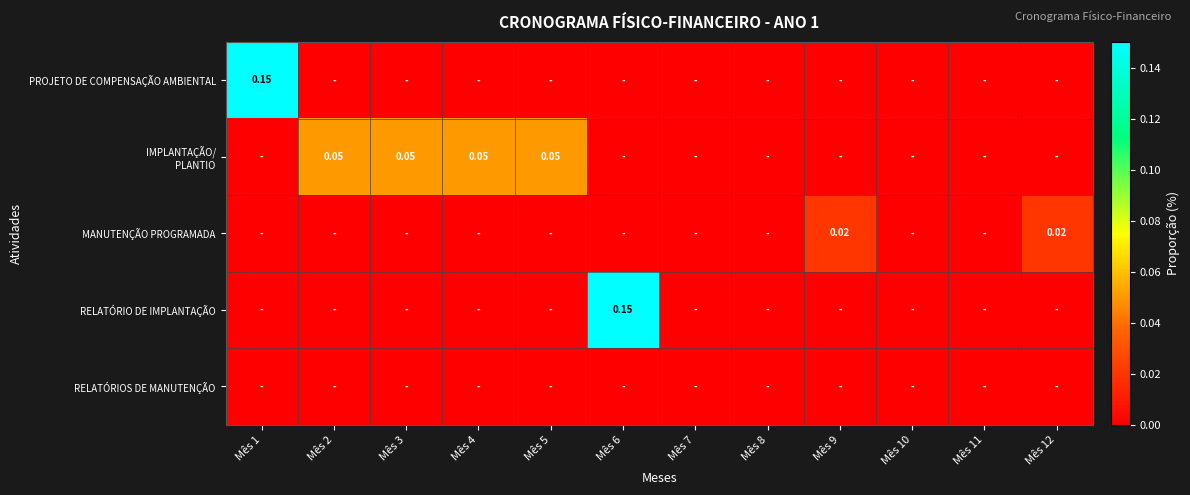

The value of MANUTENÇÃO PROGRAMADA at Mês 11 is 0.0. True or false?

True